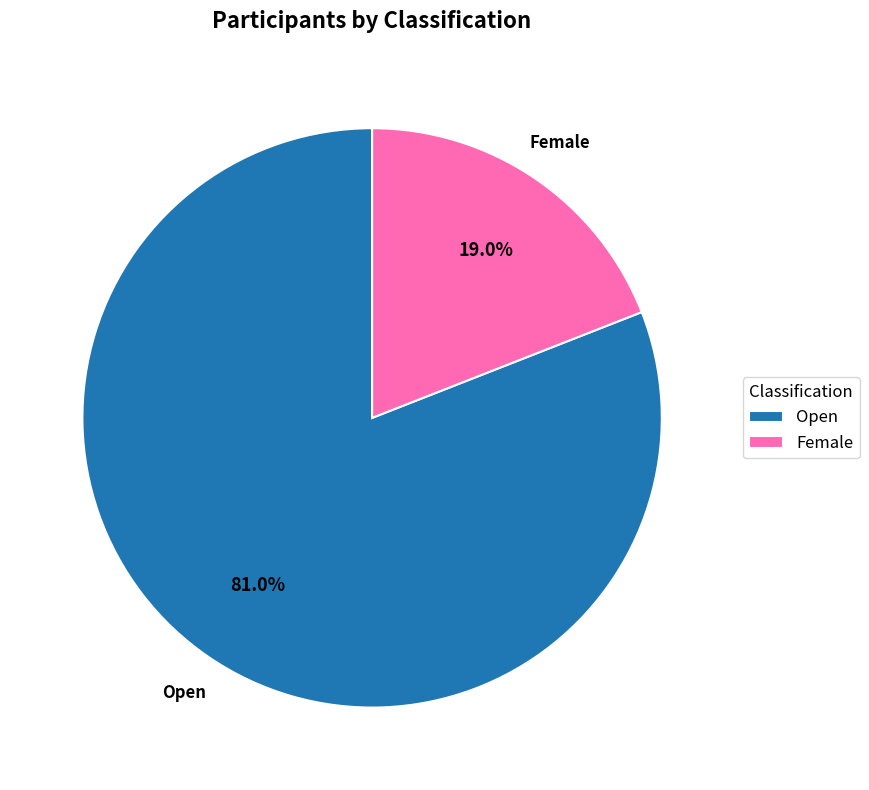

To the nearest percent, what portion does Female represent?

19%